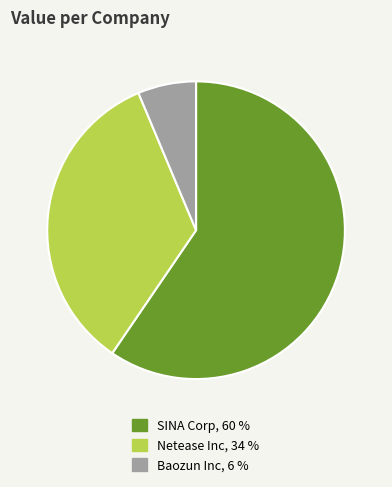

Does any single category account for the majority?

Yes